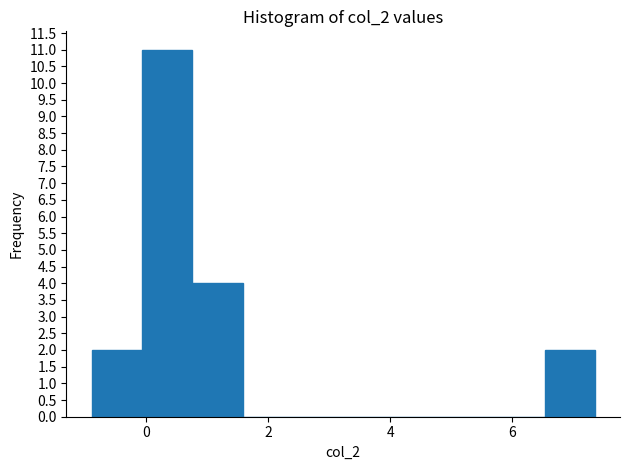

Reading left to right, list every bar in this chart as the range it spans on the x-axis followed by its height. Neither the bar edges nor the heights are printed on the chart, so give them approximately, as read against the axes.

-0.8 to 0.0: 2
0.0 to 0.8: 11
0.8 to 1.6: 4
1.6 to 2.4: 0
2.4 to 3.2: 0
3.2 to 4.0: 0
4.0 to 4.8: 0
4.8 to 5.8: 0
5.8 to 6.6: 0
6.6 to 7.4: 2